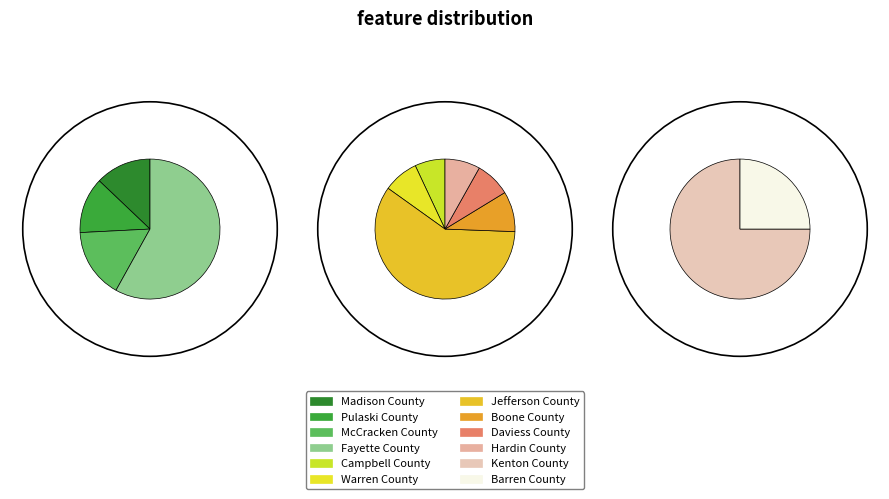

How many segments does this pie chart have?

12